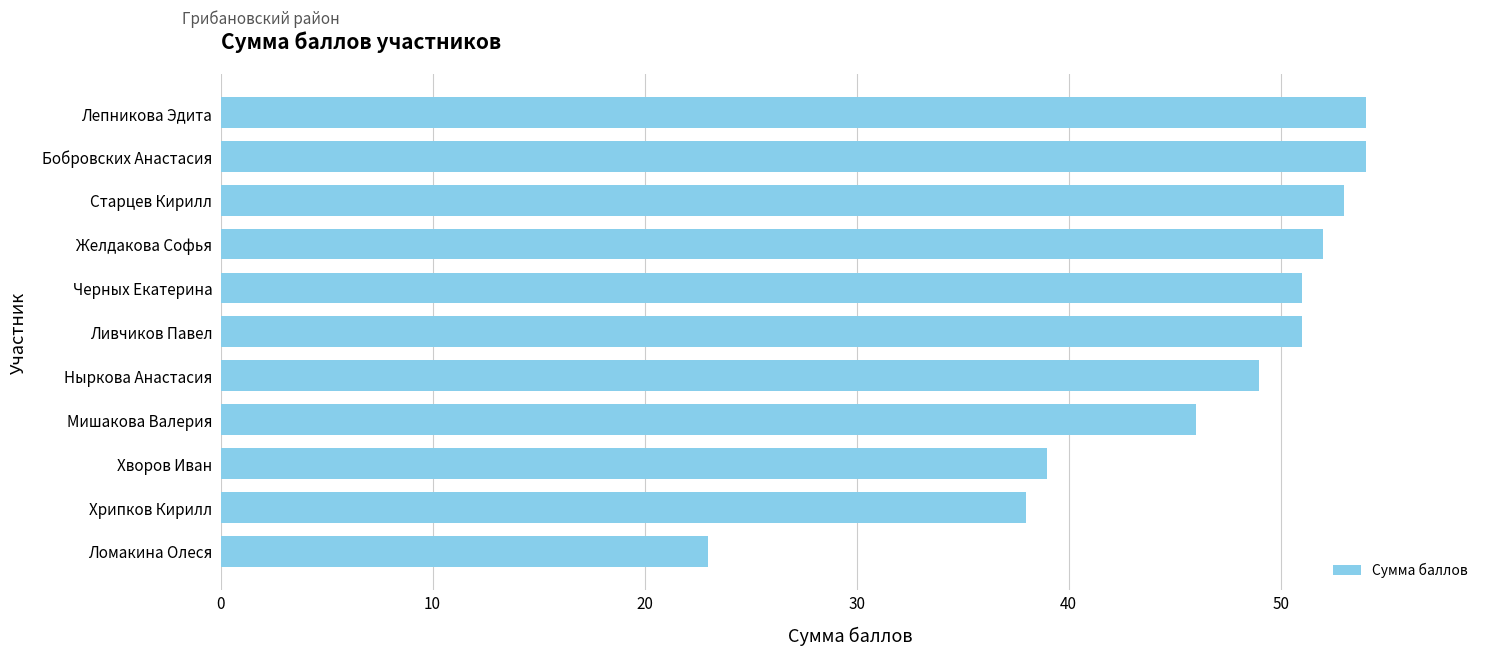

Is it true that the value at Мишакова Валерия is 46?

True